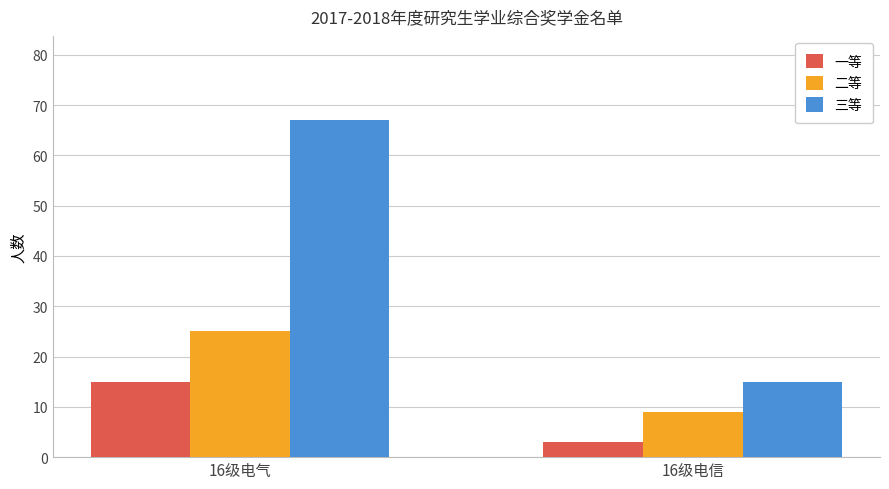

What is the sum of the 一等 values at 16级电气 and 16级电信?

18